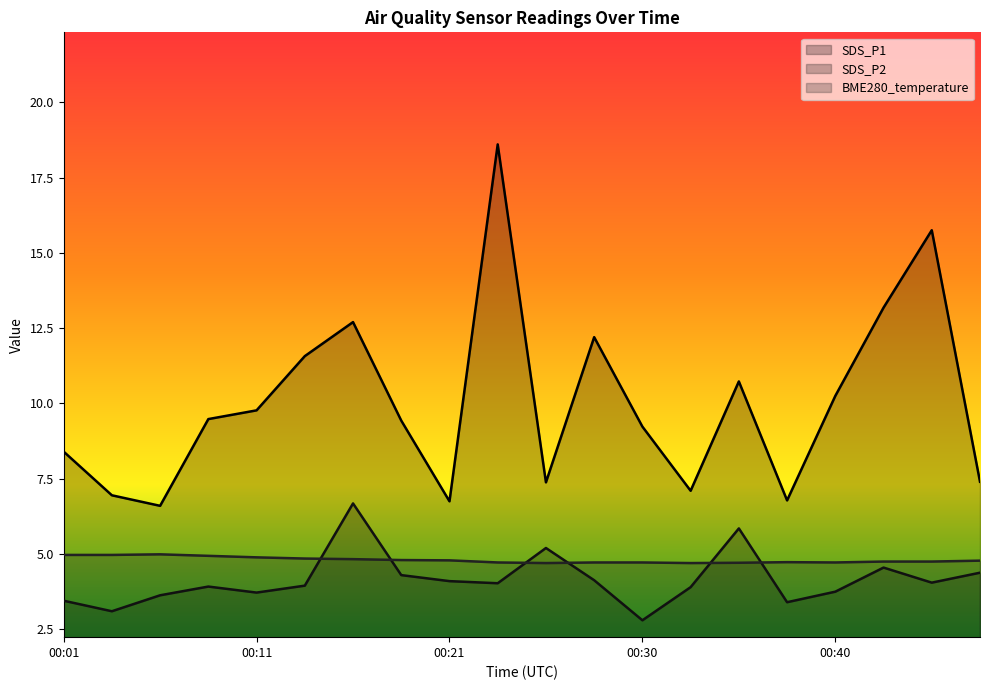

Is it true that SDS_P2 equals 5.8 at 00:23?

False